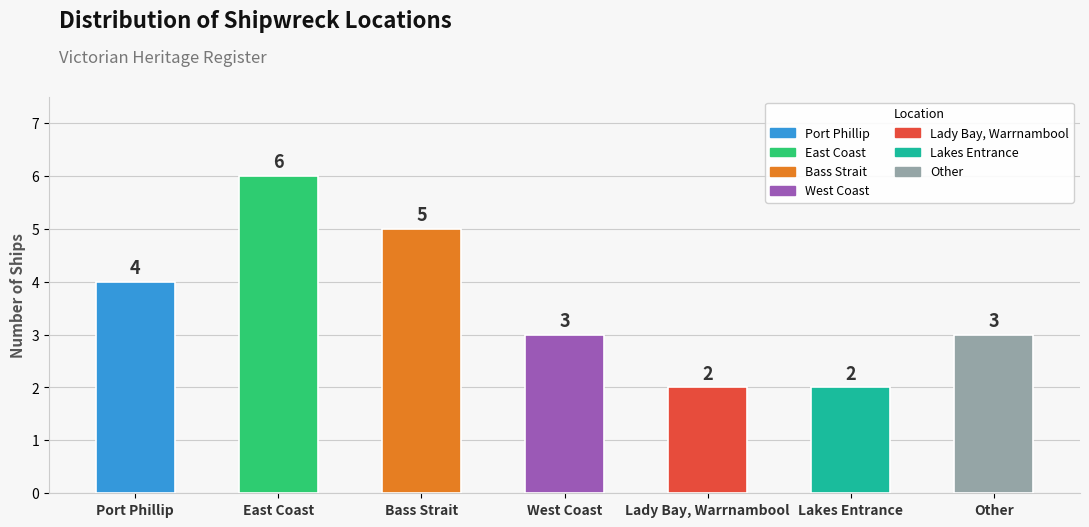

What is the sum of all values?

25